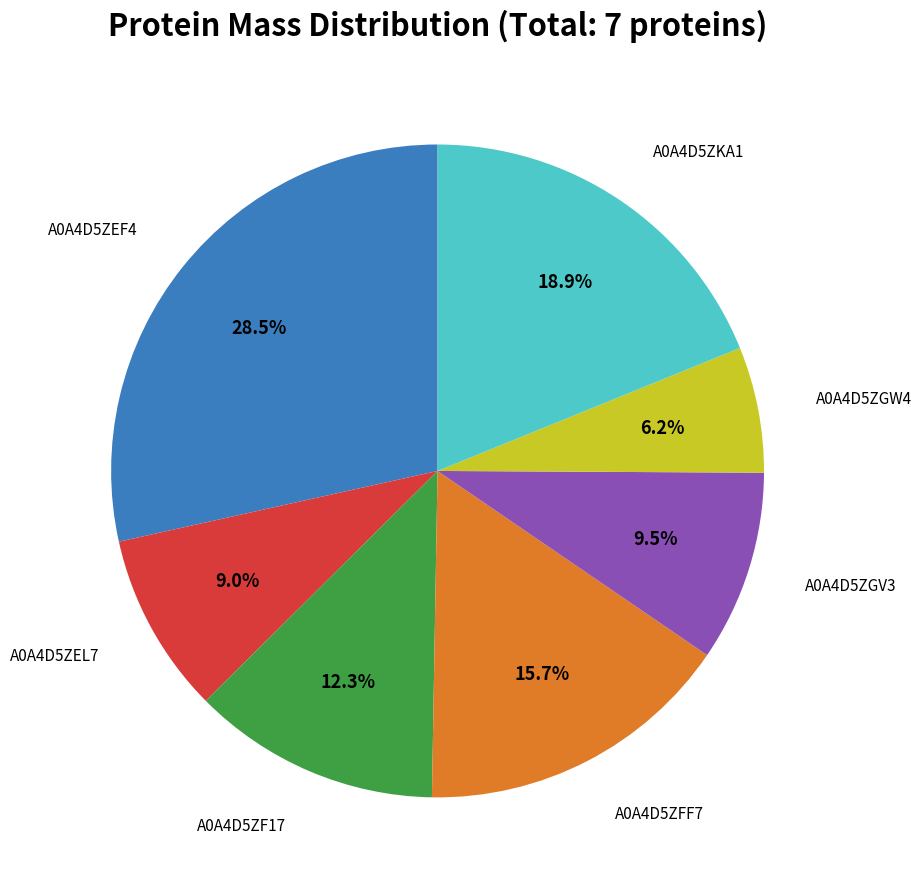

Does any single category account for the majority?

No